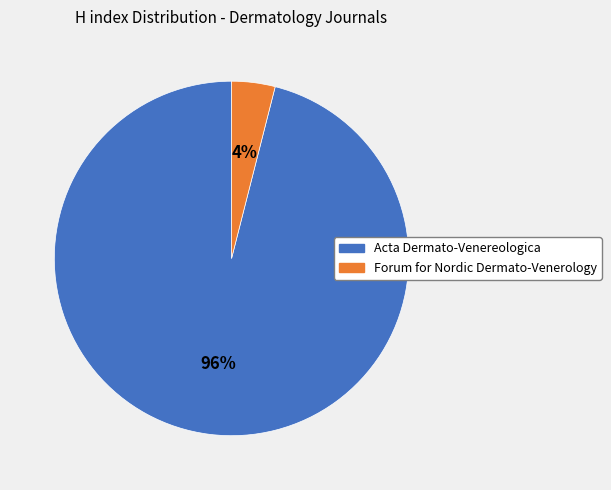

Count the number of slices in the pie.

2